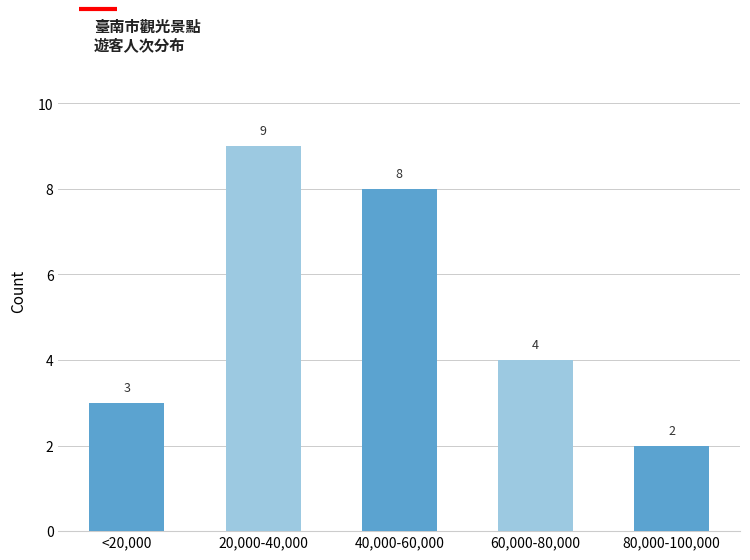

Reading left to right, what are all the values shown in this chart?

<20,000=3	20,000-40,000=9	40,000-60,000=8	60,000-80,000=4	80,000-100,000=2